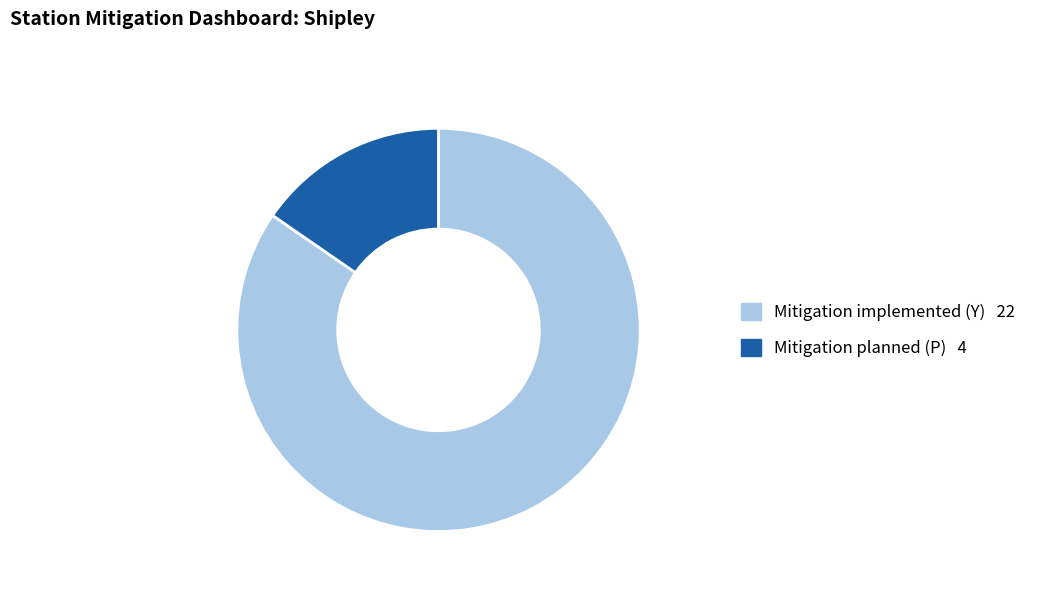

True or false: Mitigation implemented (Y) accounts for 71% of the total.

False